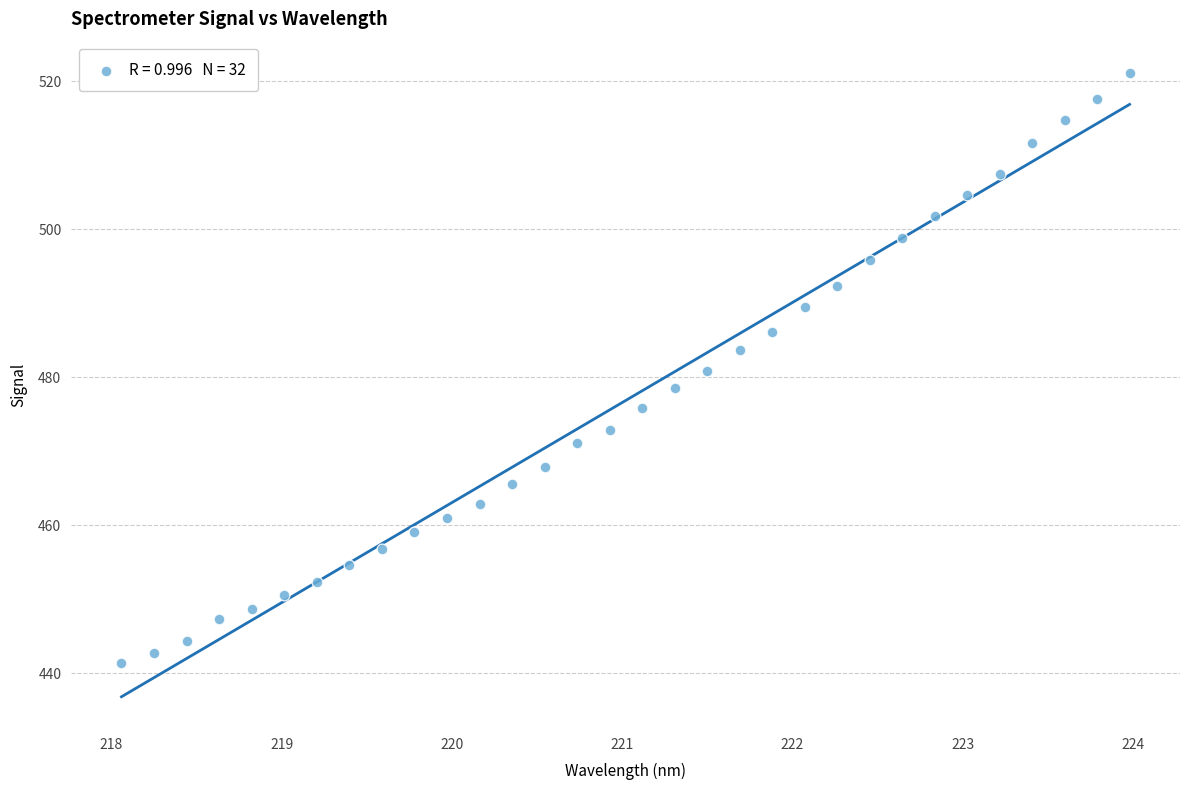

What is the range of Y values (max minus min)?

79.7